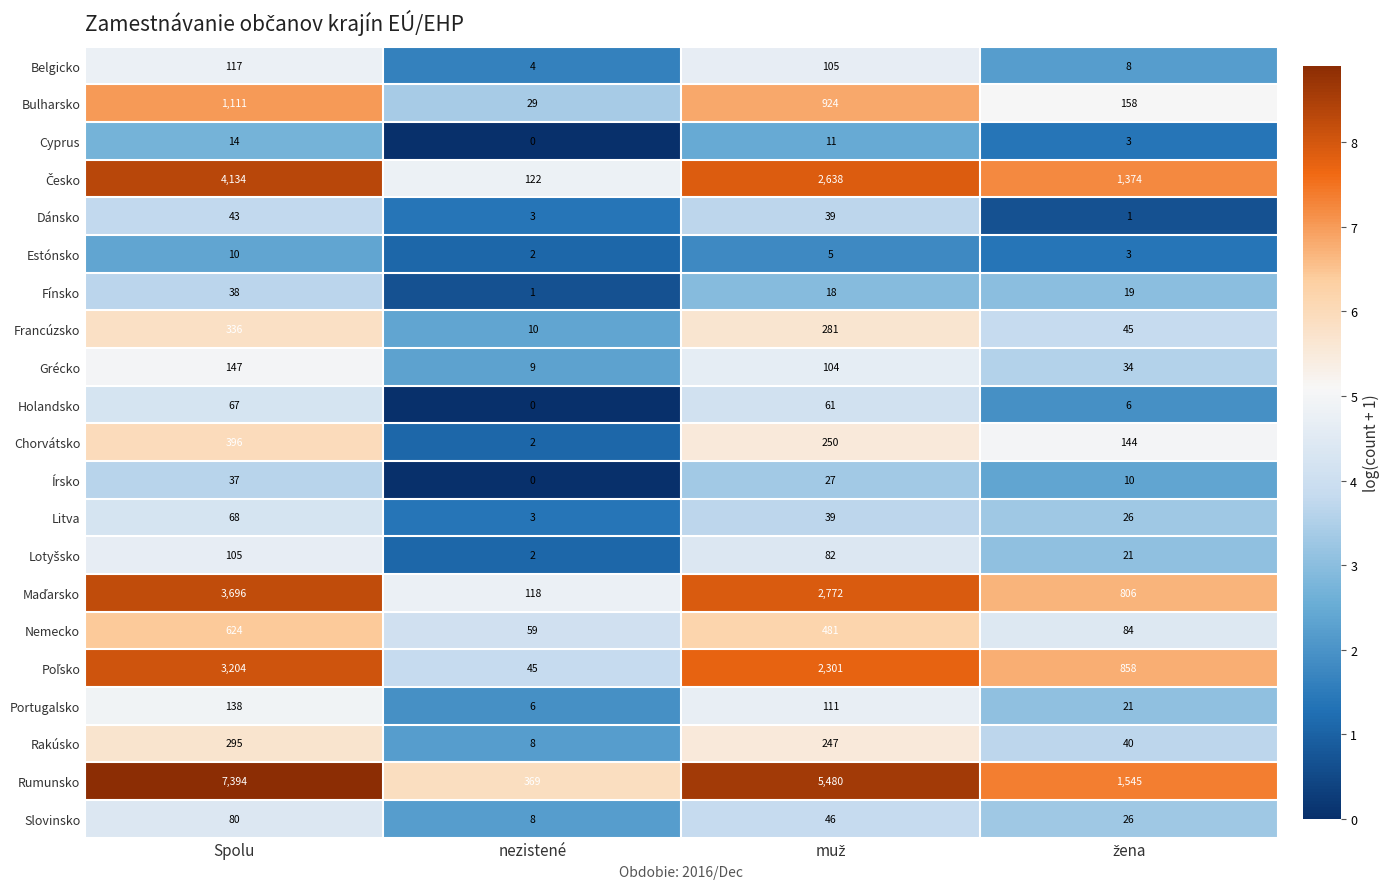

Which category has the lowest value across all series?

nezistené